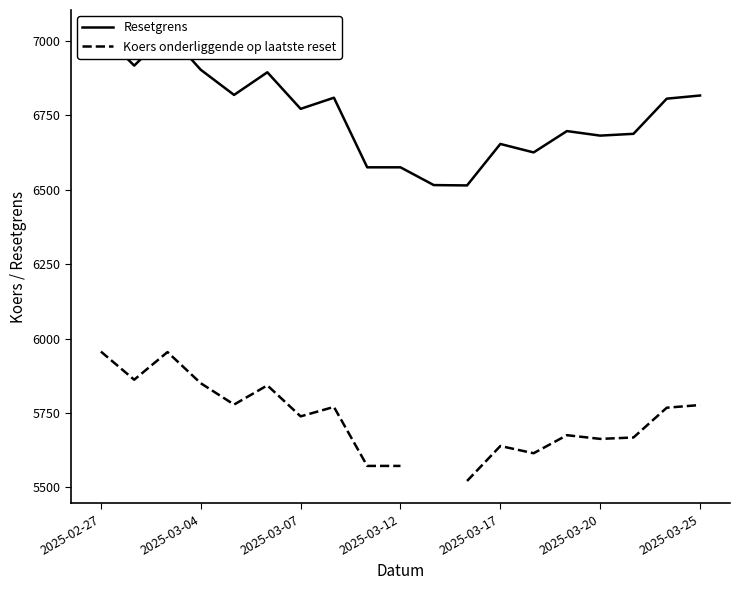

True or false: Koers onderliggende op laatste reset and Resetgrens cross at least once.

False